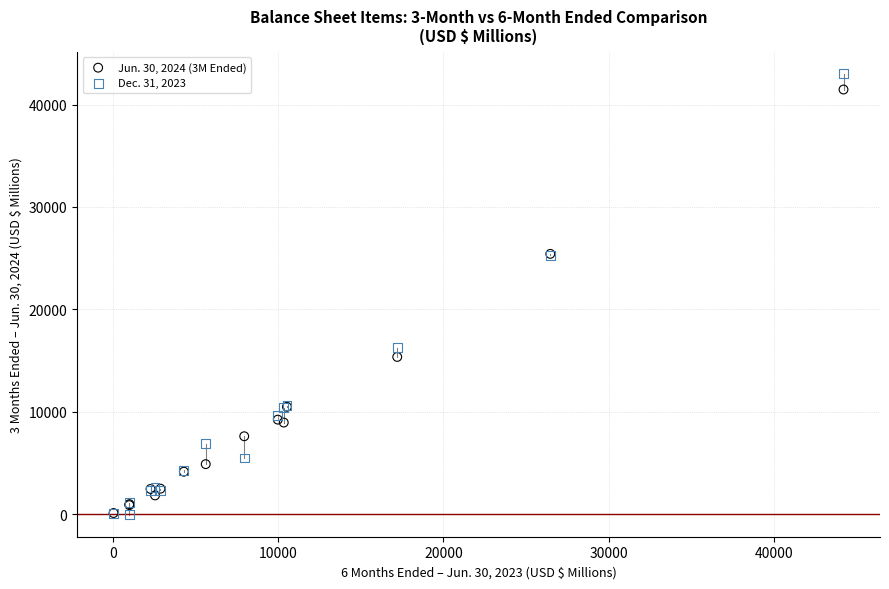

What are all the series names shown in the legend?

Jun. 30, 2024 (3M Ended), Dec. 31, 2023